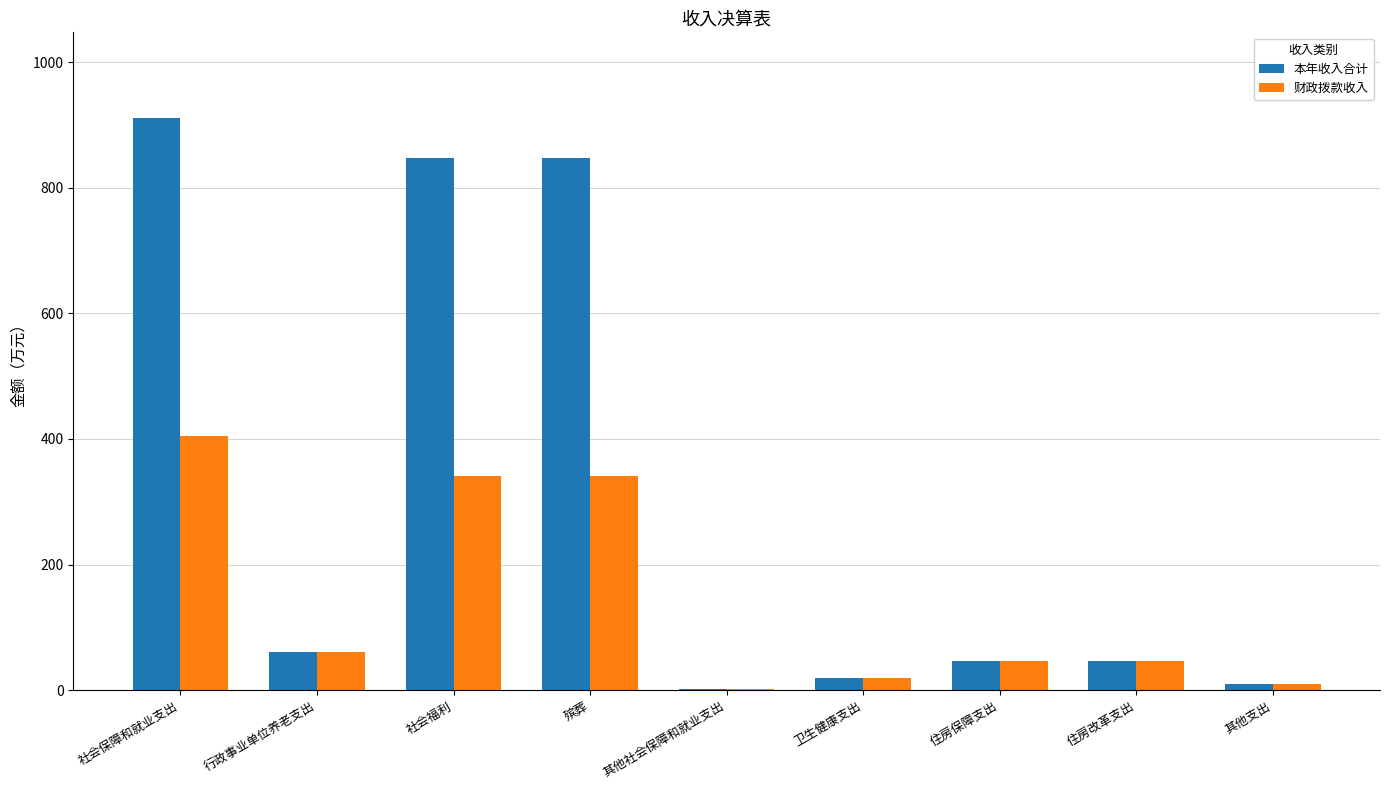

Is the value of 本年收入合计 at 殡葬 greater than the value of 财政拨款收入 at 行政事业单位养老支出?

Yes